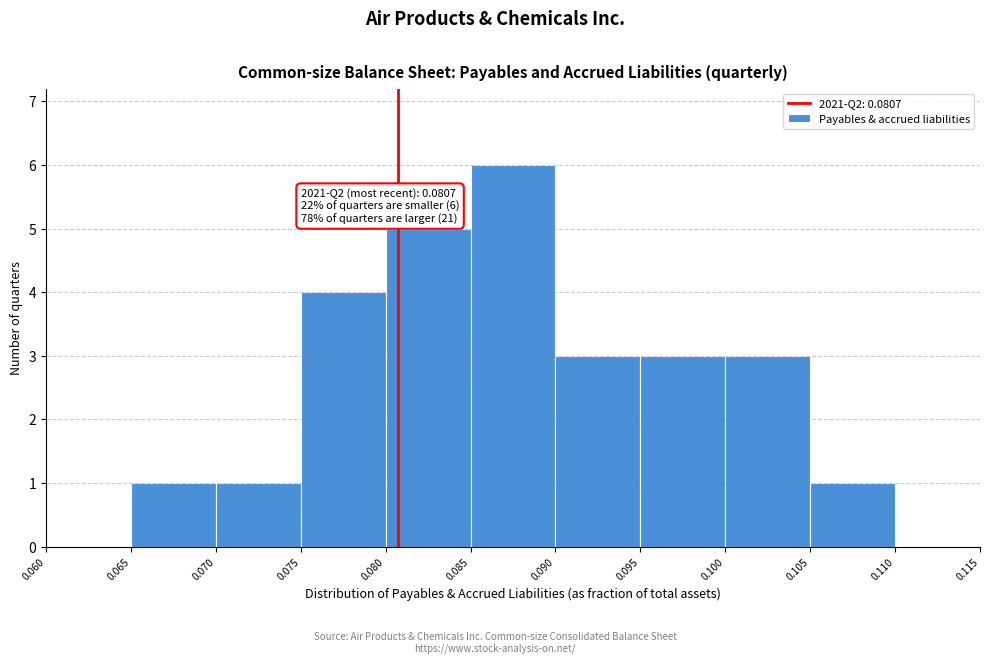

Which range on the x-axis has the tallest bar?

0.085 to 0.090